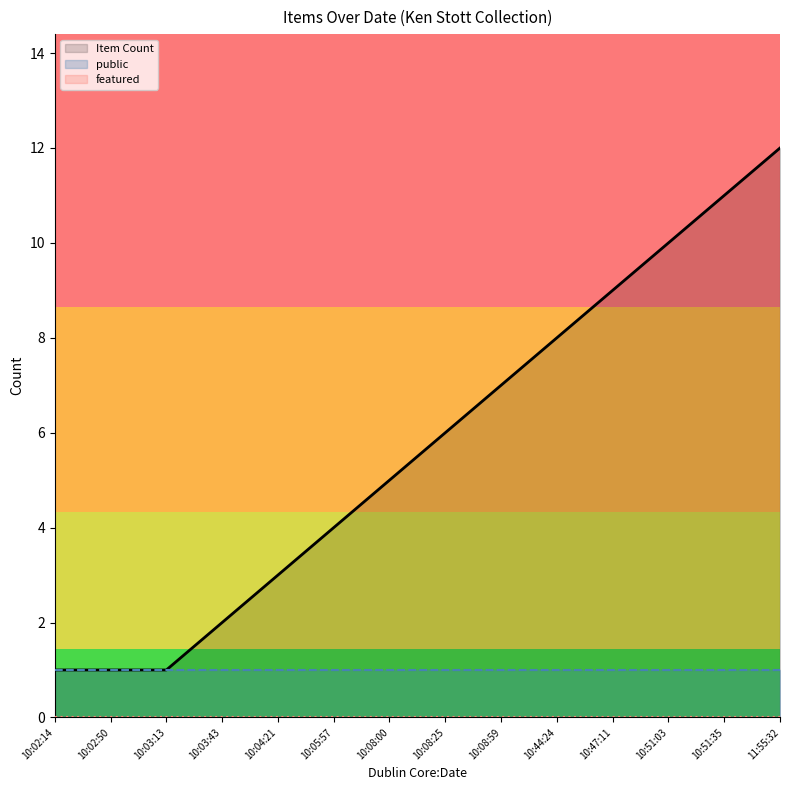

What are all the series names shown in the legend?

Item Count, public, featured